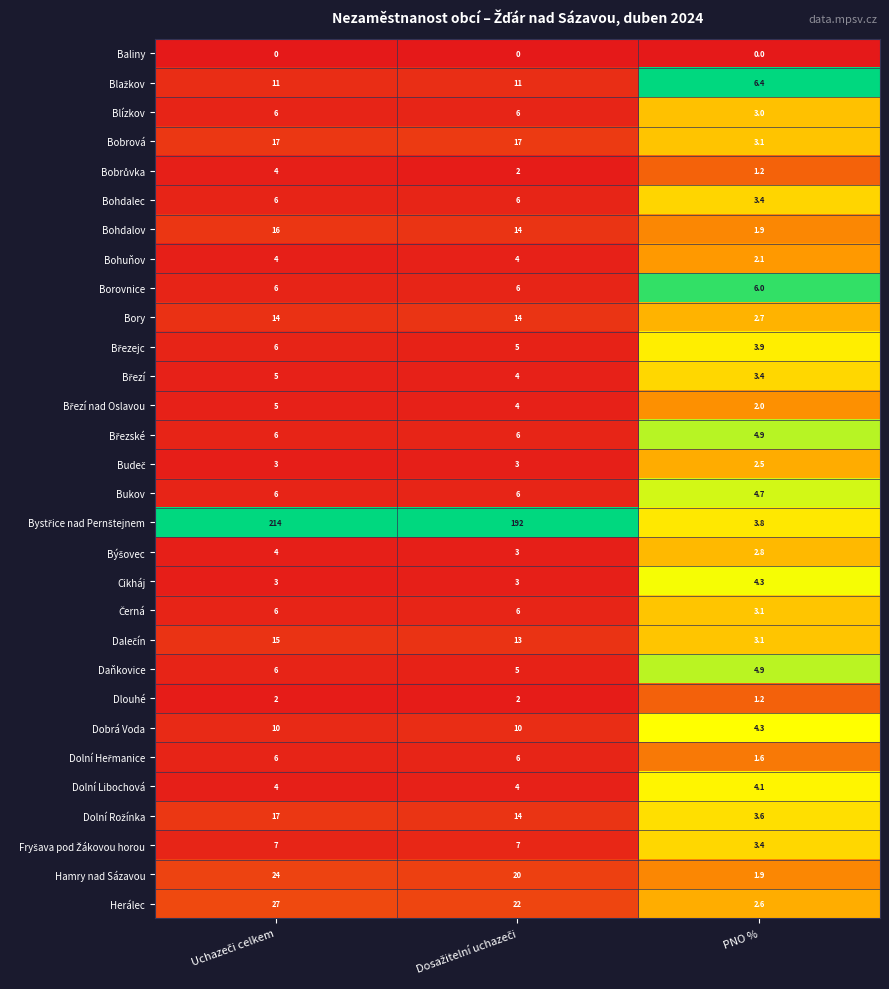

What is the spread (max minus min) of values at PNO %?

6.4